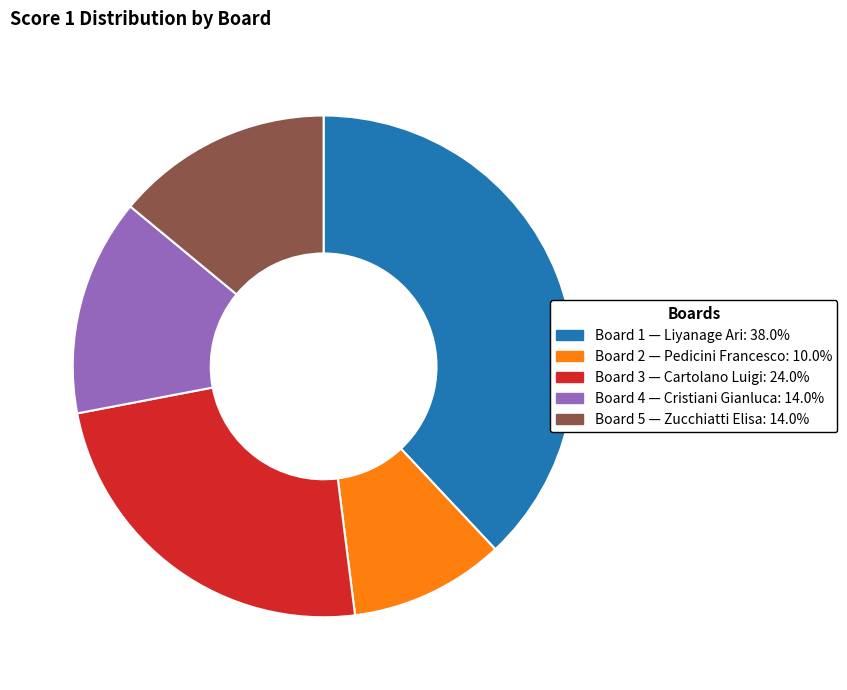

How many segments does this pie chart have?

5